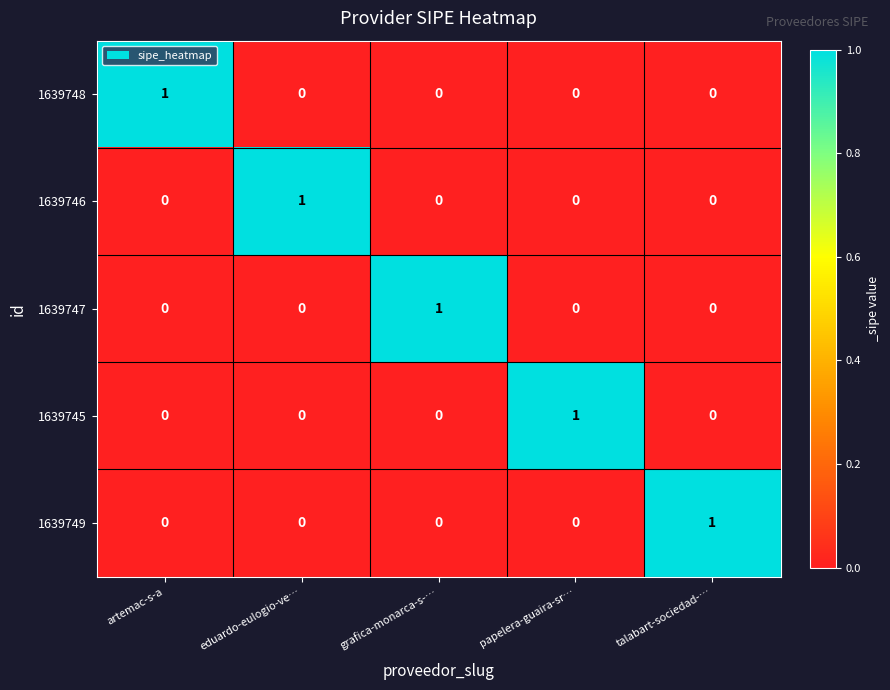

How many categories are shown in the chart?

5